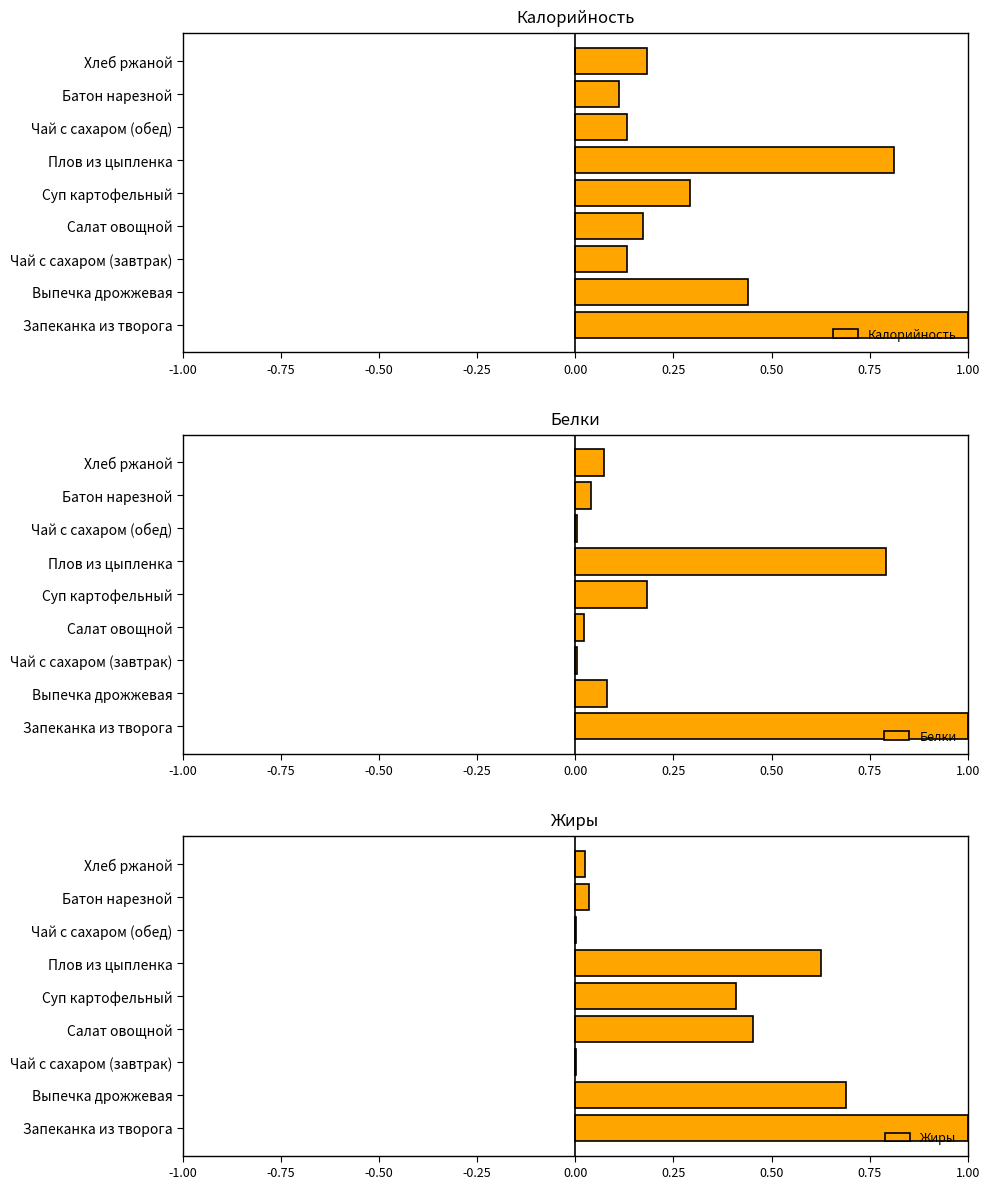

What is the greatest value displayed?

1.0